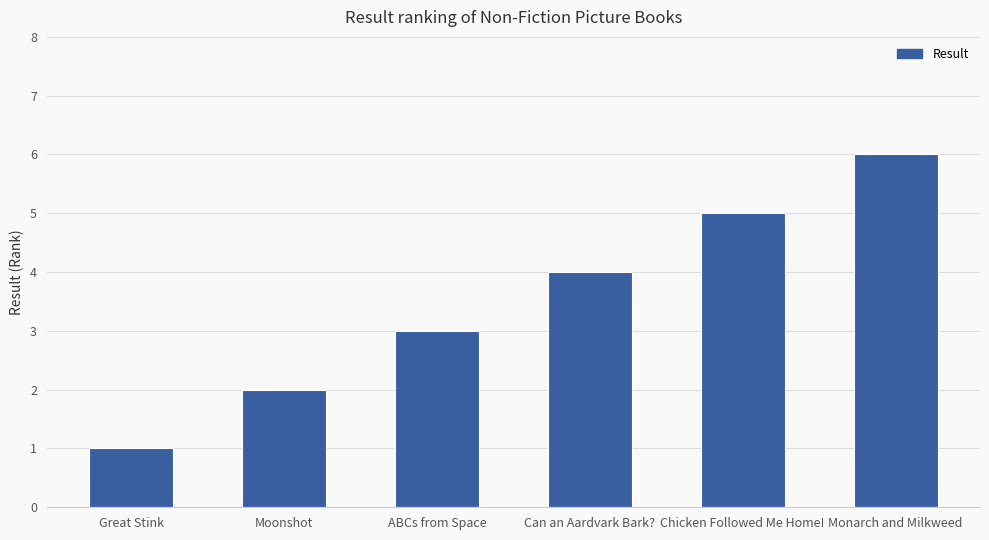

Which label corresponds to the largest value in the chart?

Monarch and Milkweed